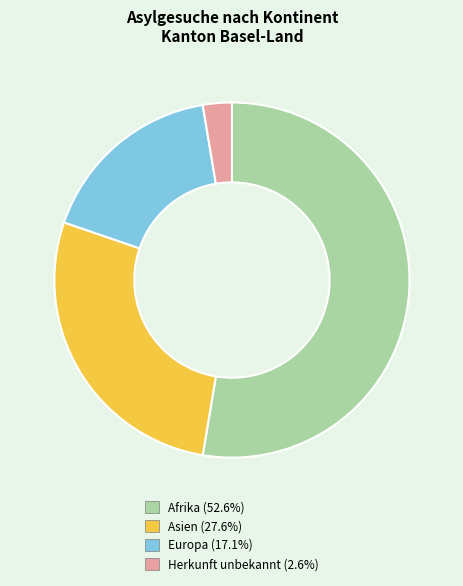

Which has a higher value, Asien or Afrika?

Afrika